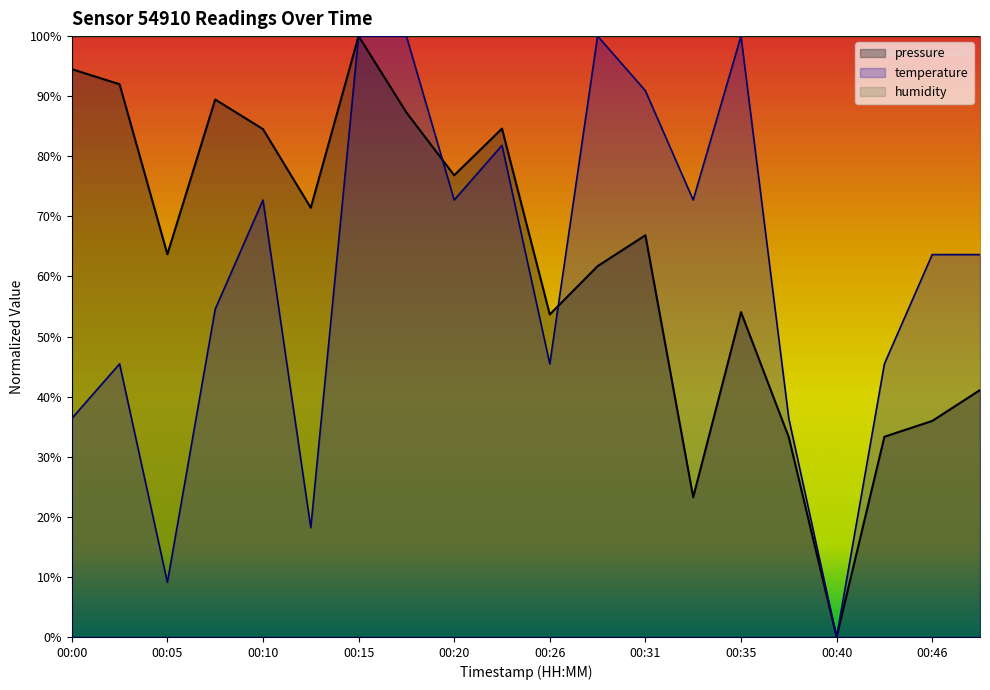

Between 00:20 and 00:40, which is larger?

00:20